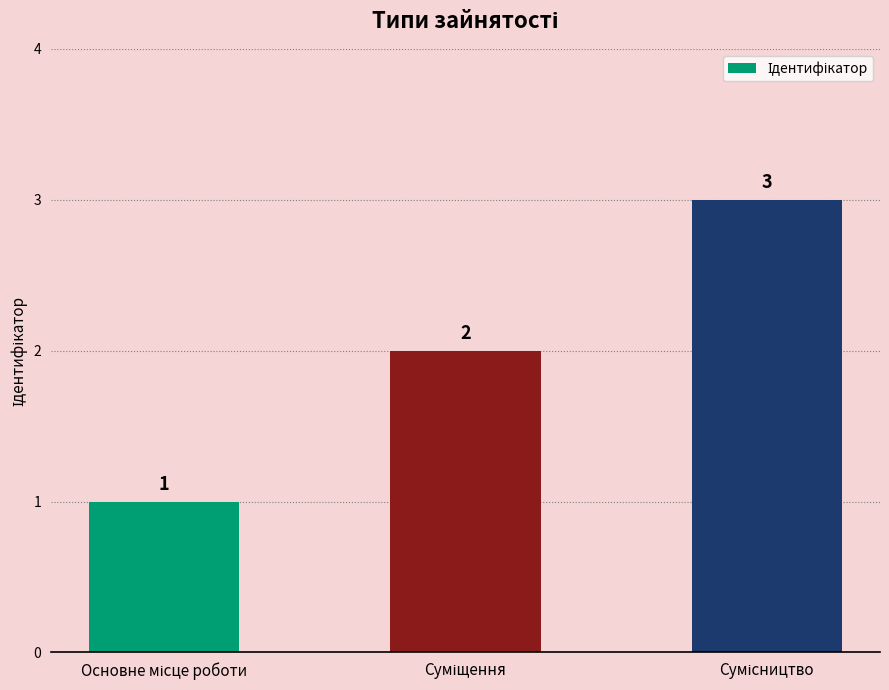

How many distinct data groups are displayed?

1